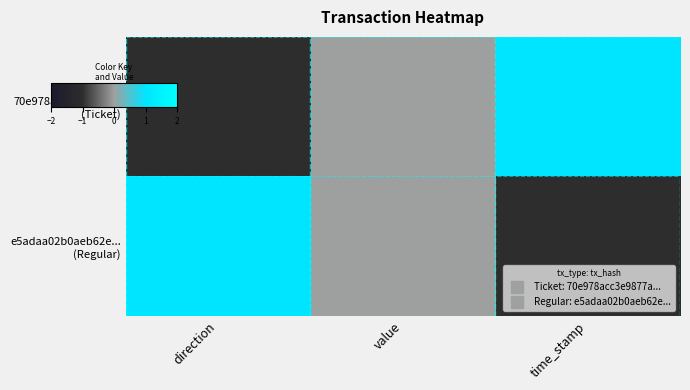

Rank the series by their maximum value, from highest to lowest.

70e978acc3e9877a... (Ticket), e5adaa02b0aeb62e... (Regular)